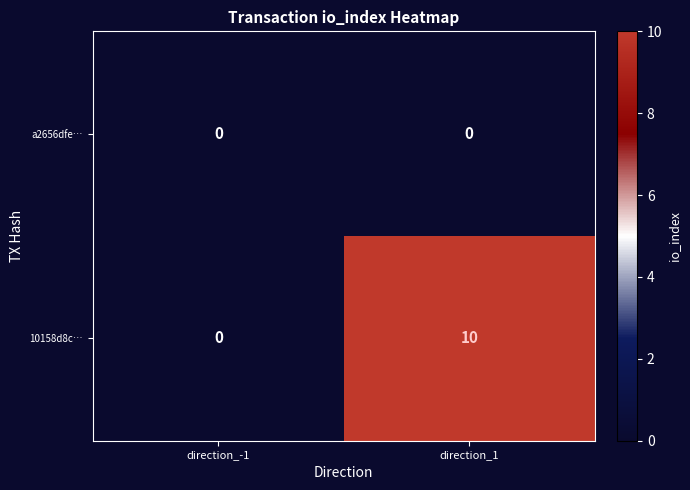

Rank the series by their average value, from highest to lowest.

10158d8c…, a2656dfe…